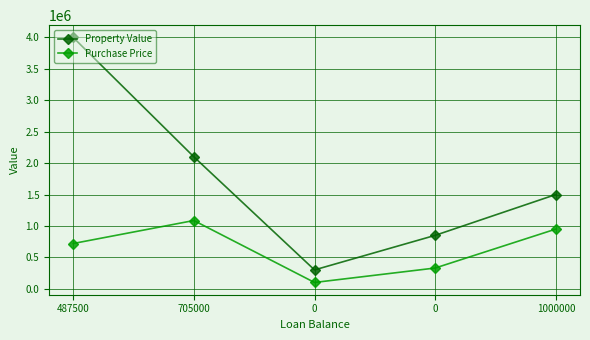

How many data points in Purchase Price are less than 720040?

2